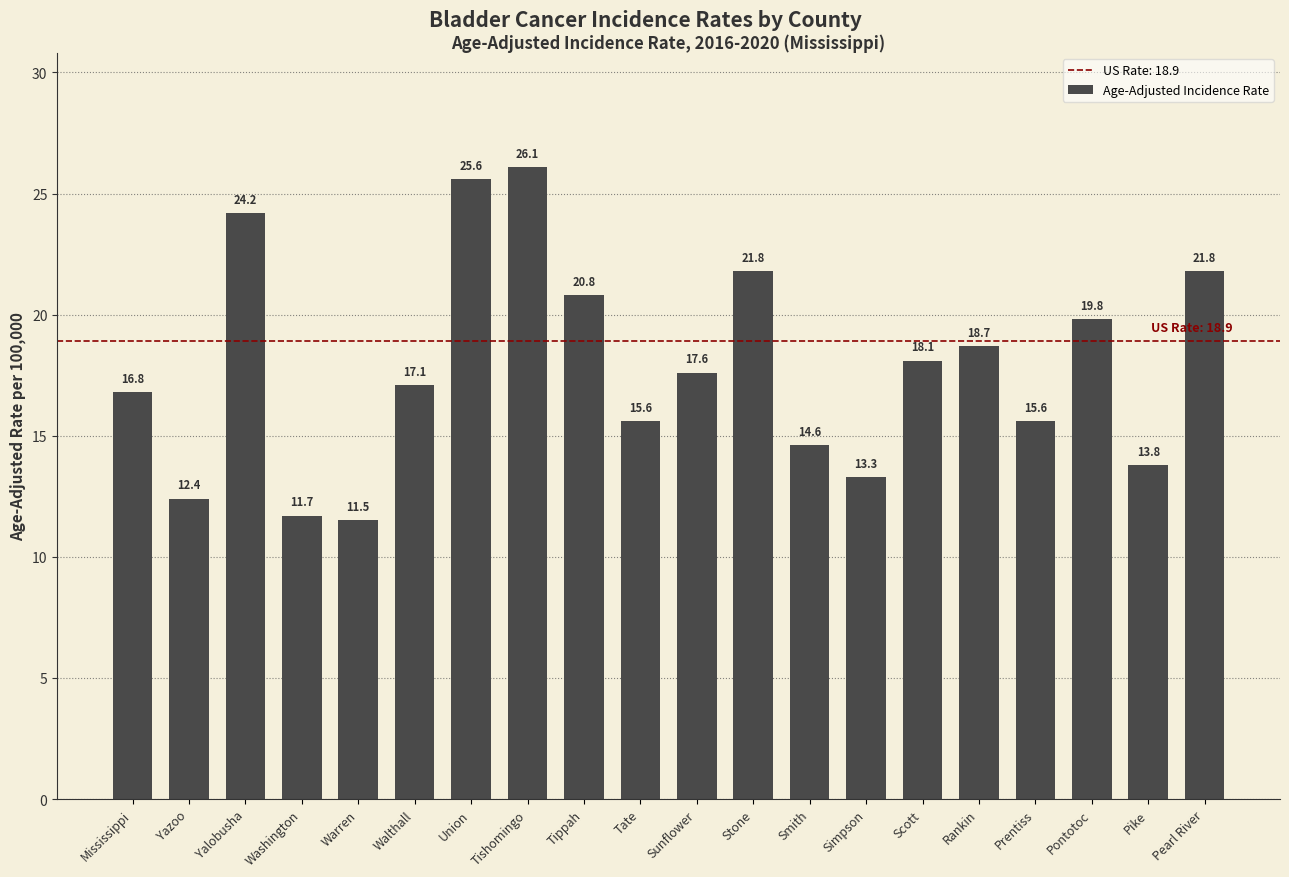

Which has a higher value, Stone or Pontotoc?

Stone